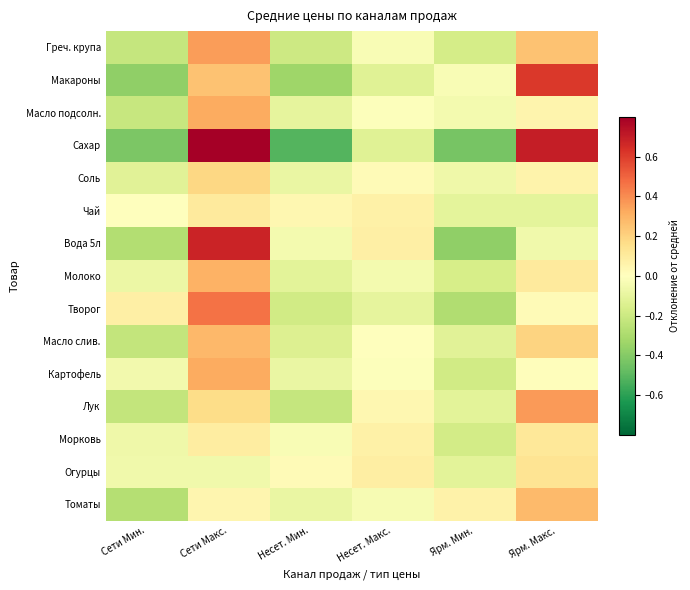

What is the total value across all series at Сети Макс.?

4.3